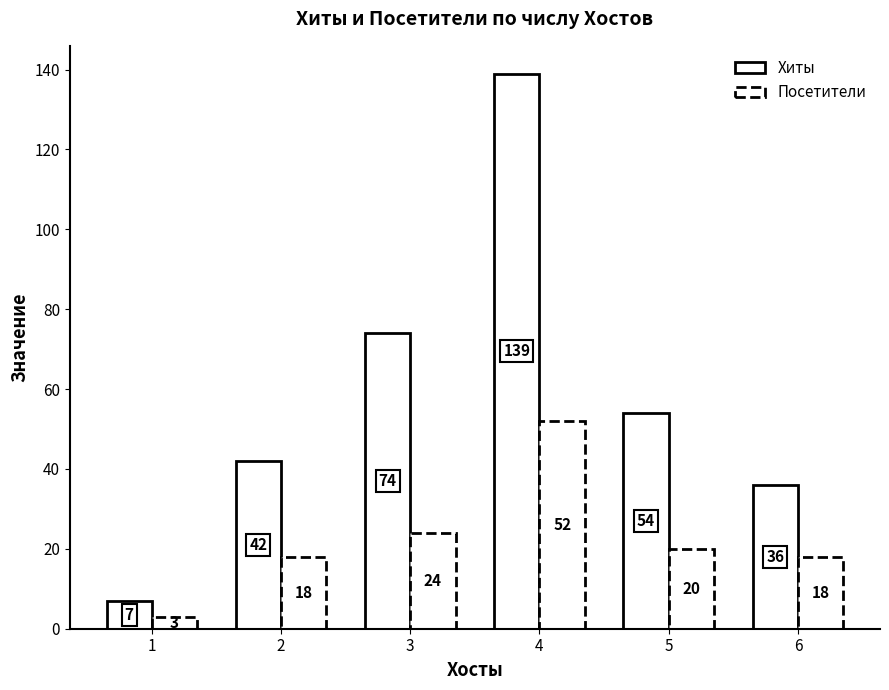

Count the number of data series in this chart.

2